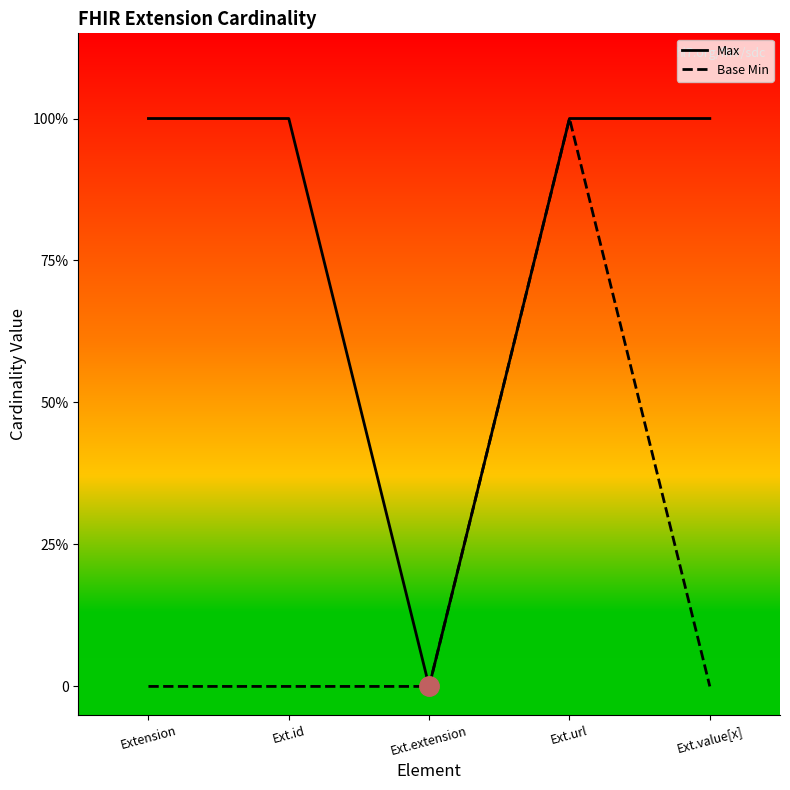

The Max series shows 1 at Ext.url. True or false?

True